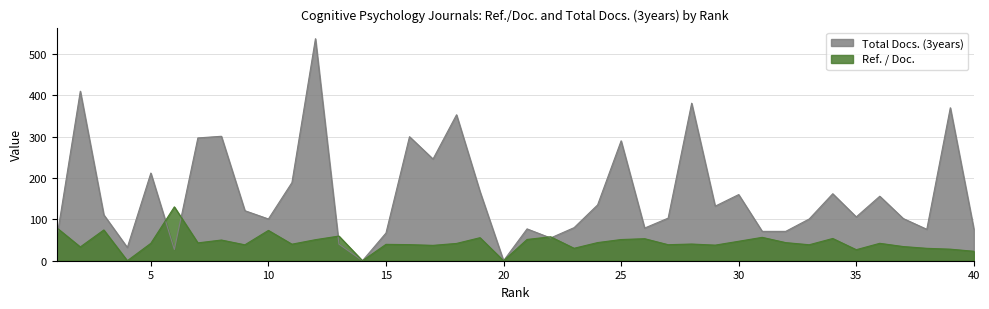

Between 11 and 32, which series saw the biggest shift?

Total Docs. (3years)